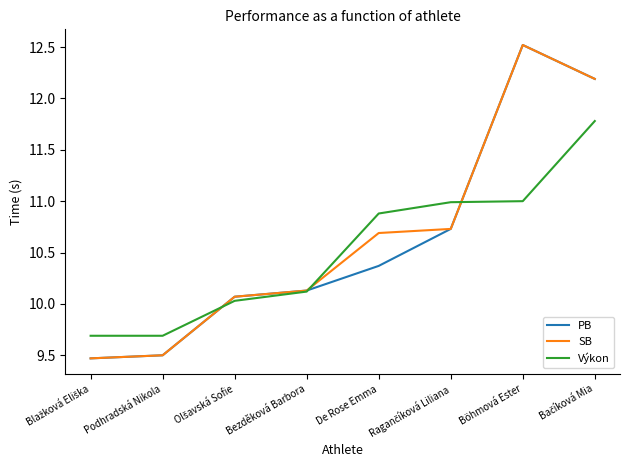

Which series has the largest total across all categories?

SB